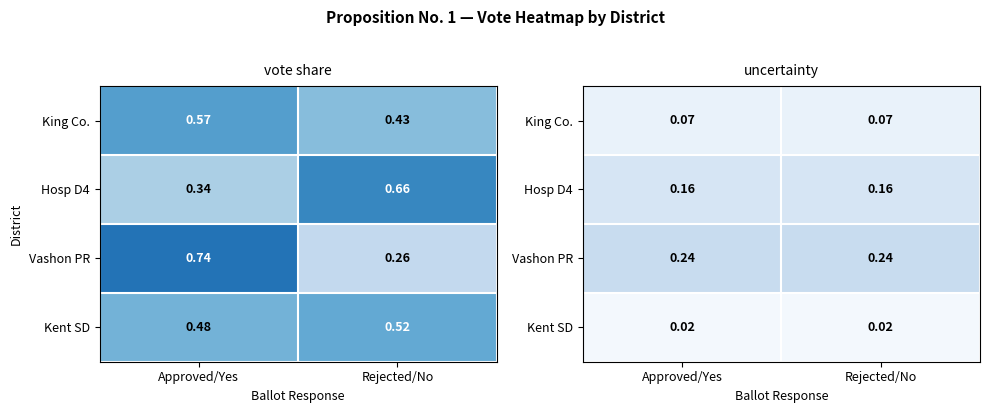

Which category has the highest value across all series?

Approved/Yes